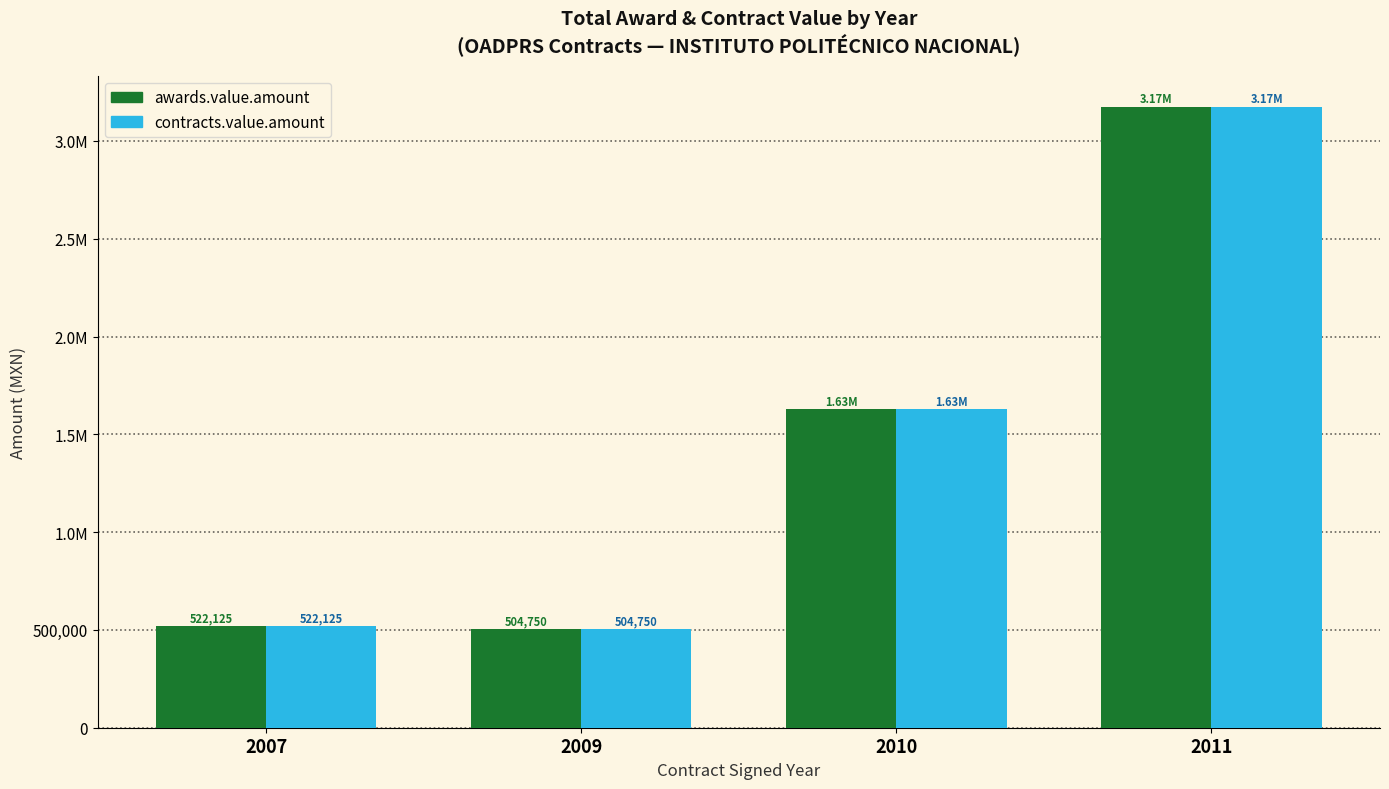

Is the value of contracts.value.amount at 2007 greater than the value of awards.value.amount at 2007?

No